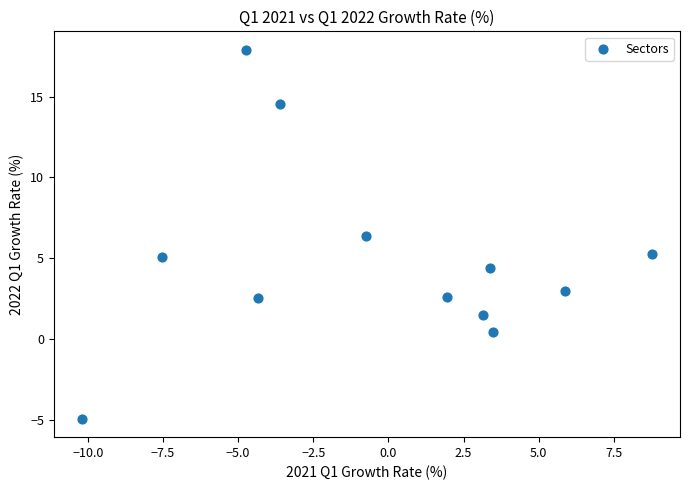

What Y value in the scatter plot is closest to 6?

6.3